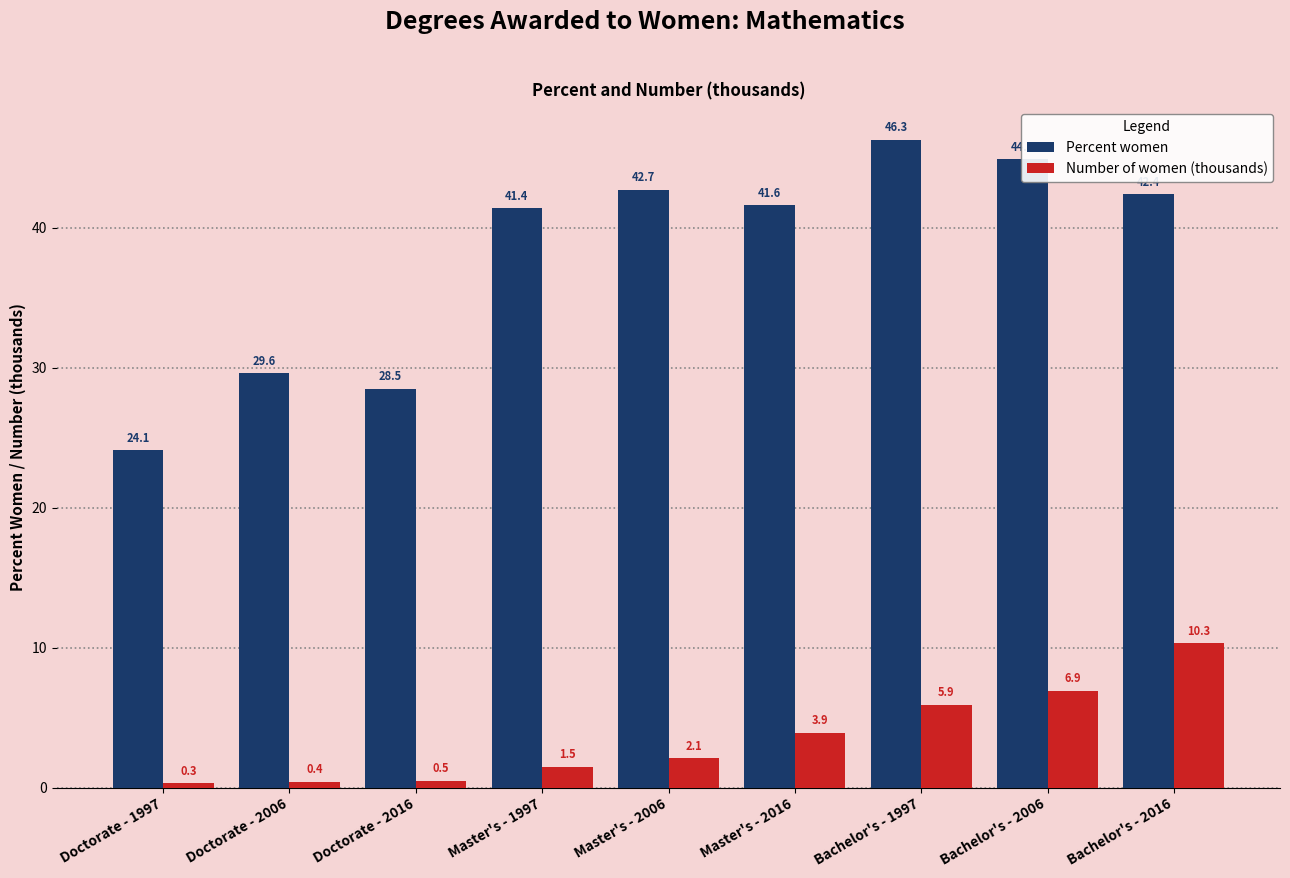

List the series in order of their peak value, highest first.

Percent women, Number of women (thousands)